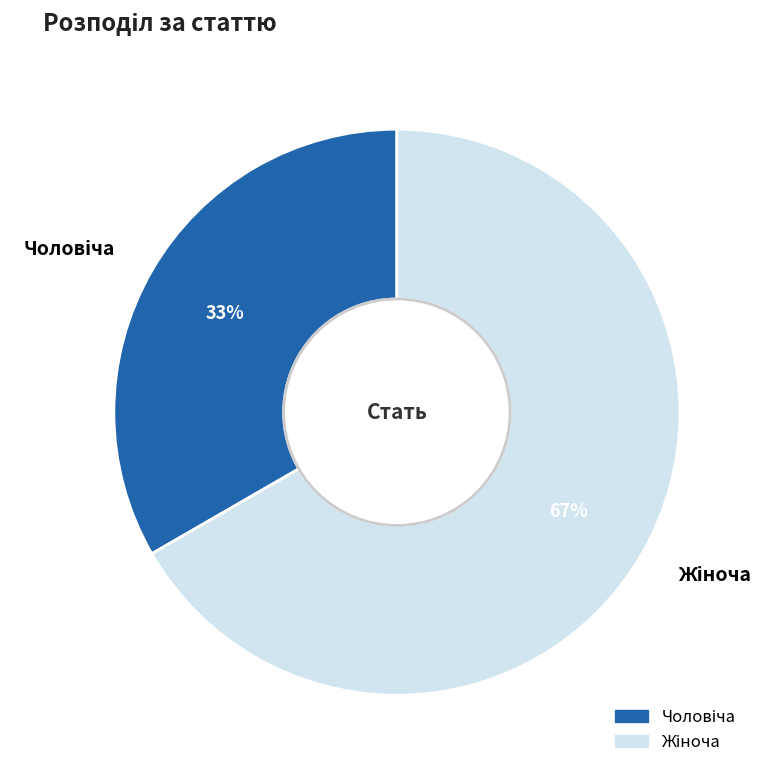

To the nearest percent, what is the average slice percentage?

50%